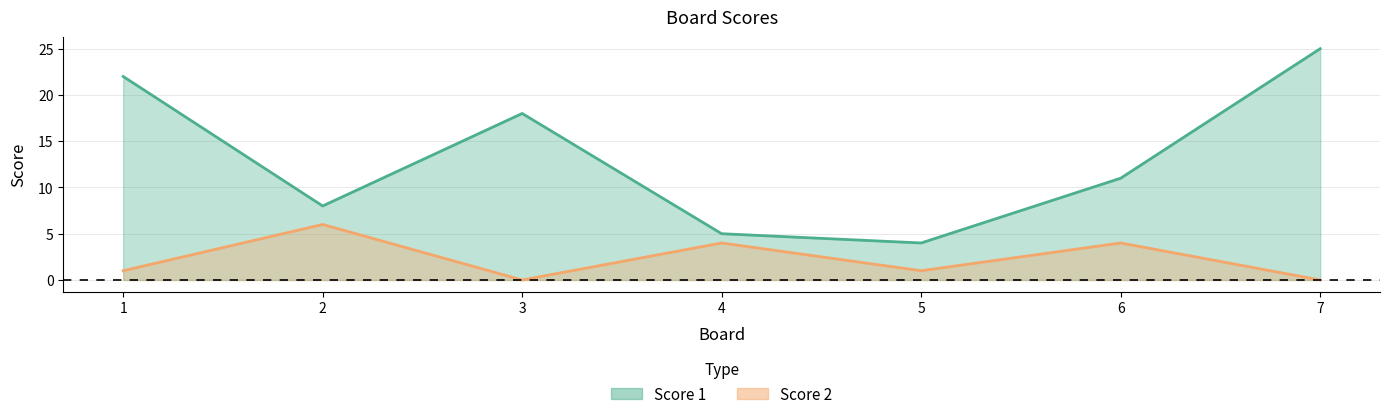

What is the value of the Score 1 point at the 7th from the left?

25